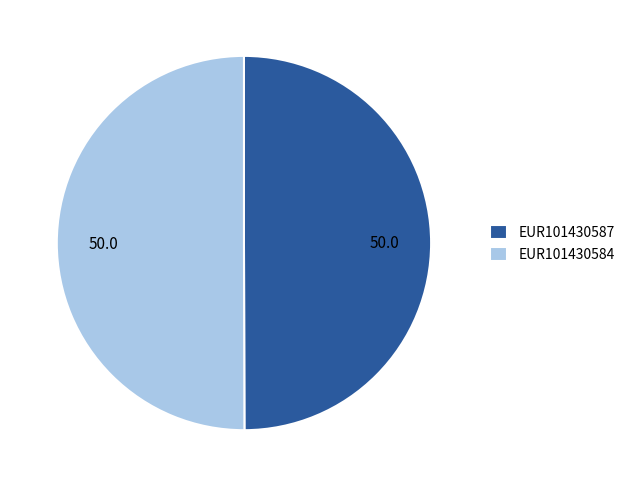

The EUR101430584 slice represents 37% of the pie. True or false?

False